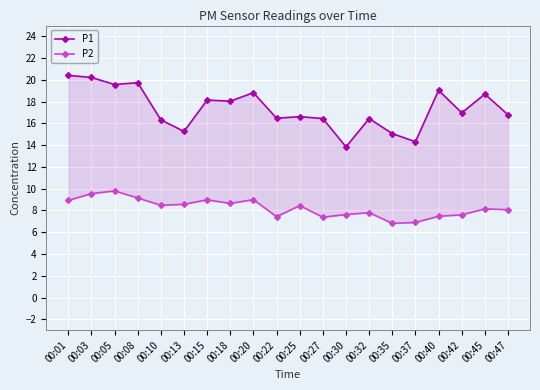

Is this an area chart (filled region under the line)?

No